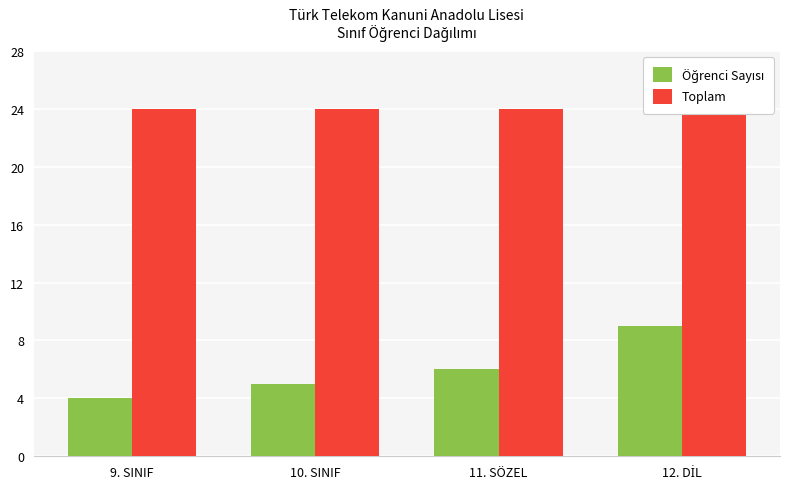

Which series has the largest range (max minus min)?

Öğrenci Sayısı